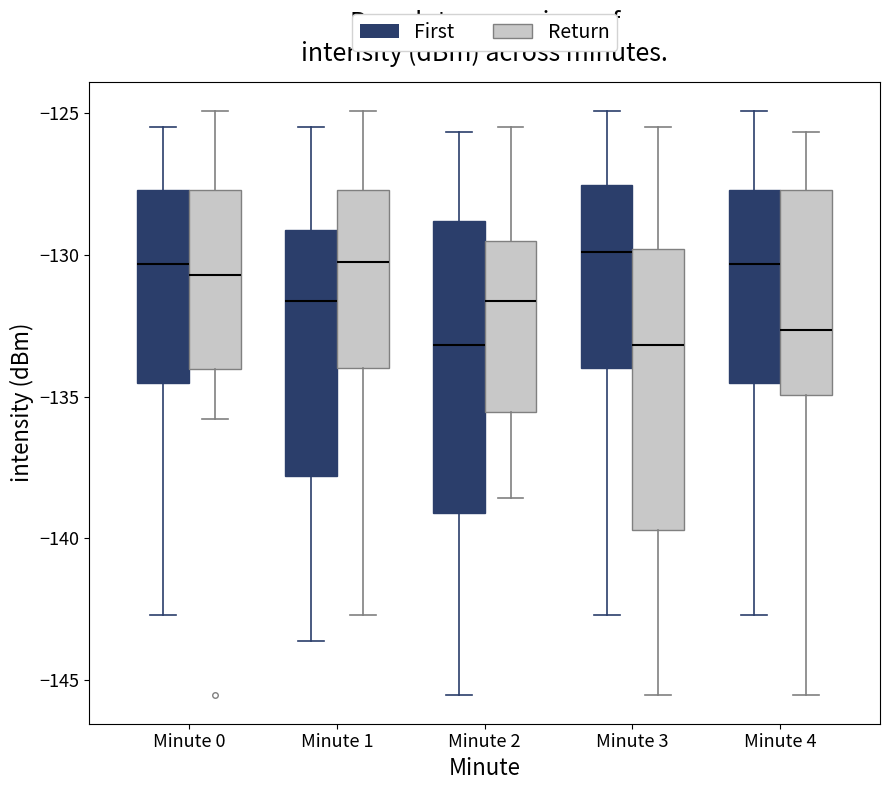

Where does the median line of the box for Minute 3 (Return) sit on the y-axis? The values are not printed on the chart, so give them approximately, as read against the axis.

-133.0